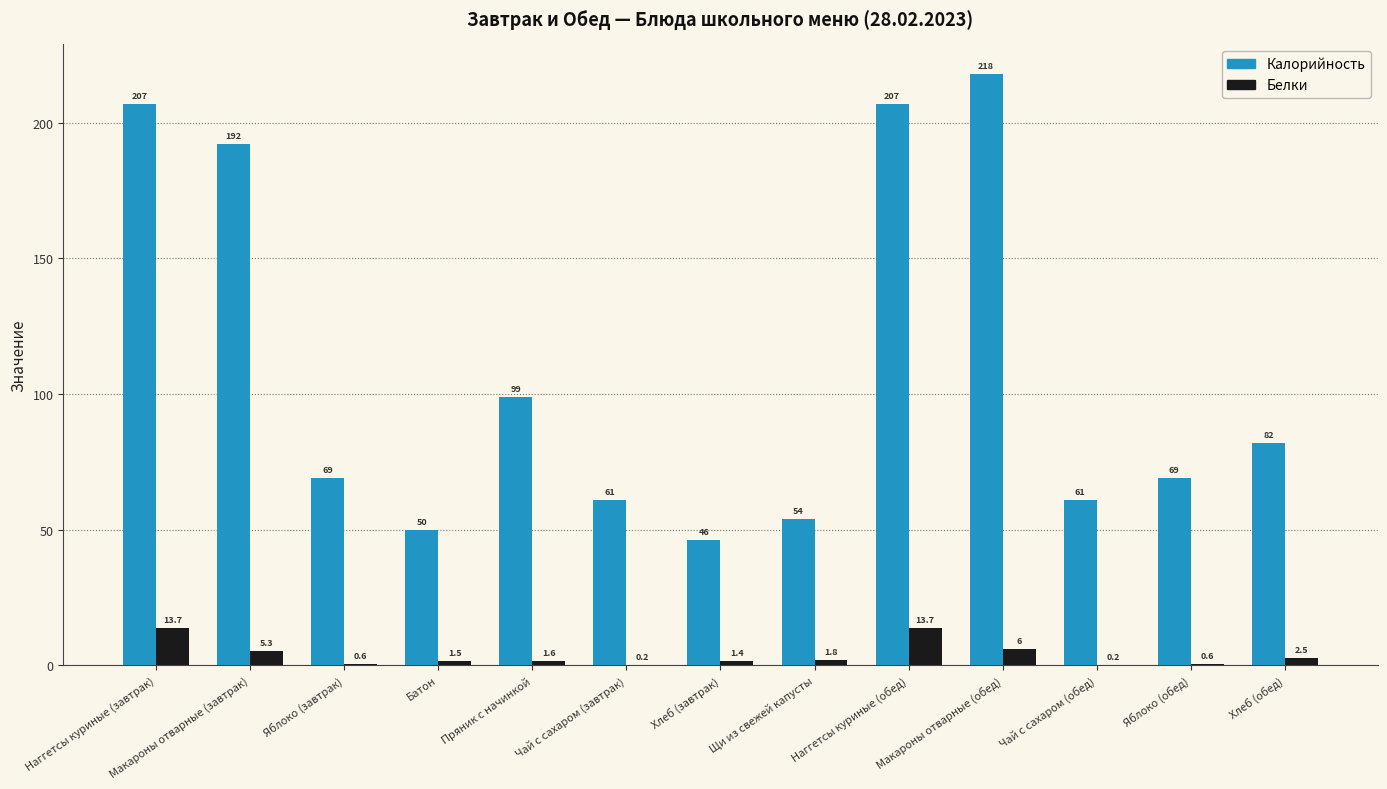

Which series has the largest range (max minus min)?

Калорийность